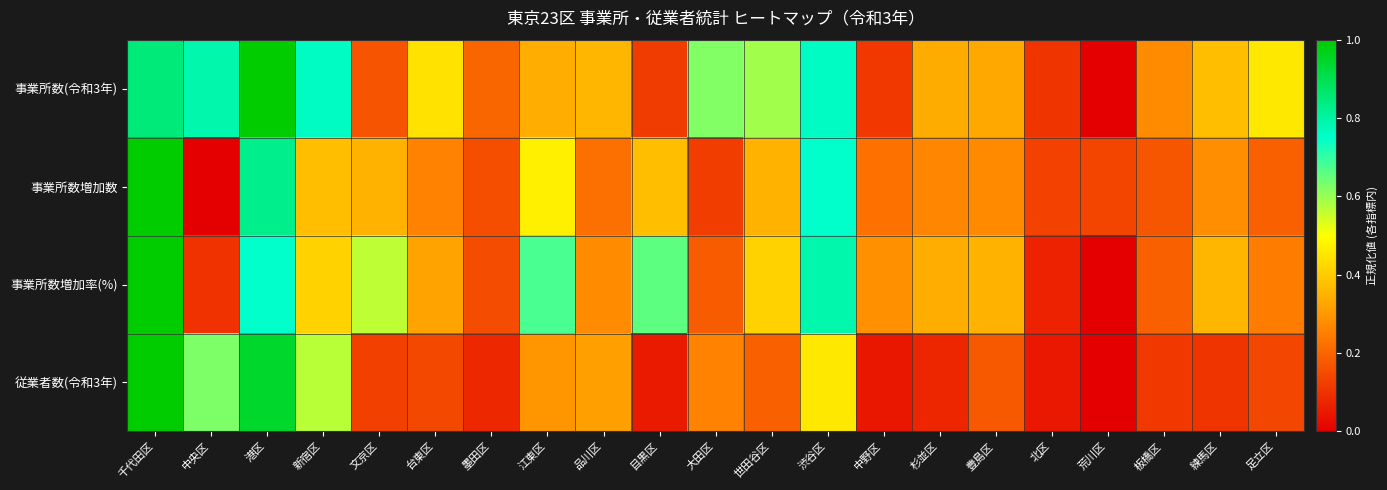

What is the greatest value displayed?

1.0